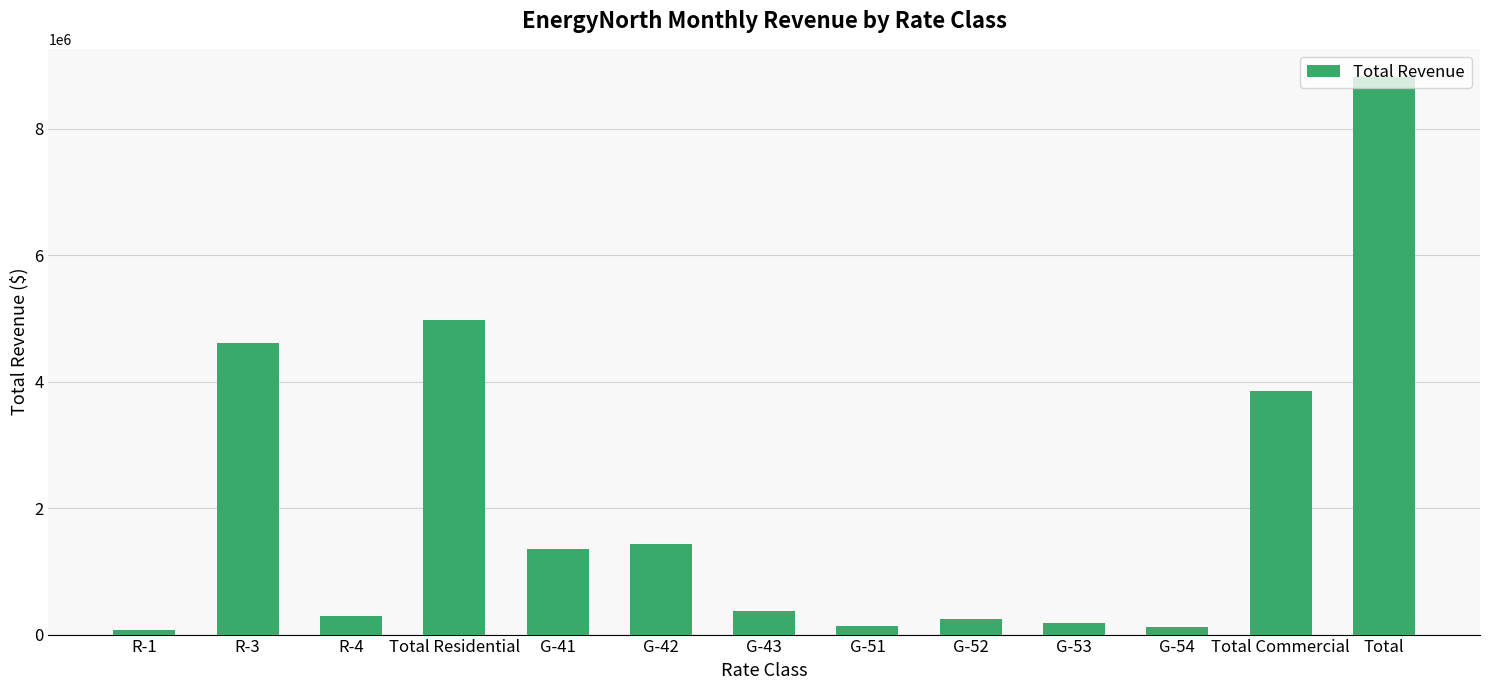

Which category has the highest value across all series?

Total